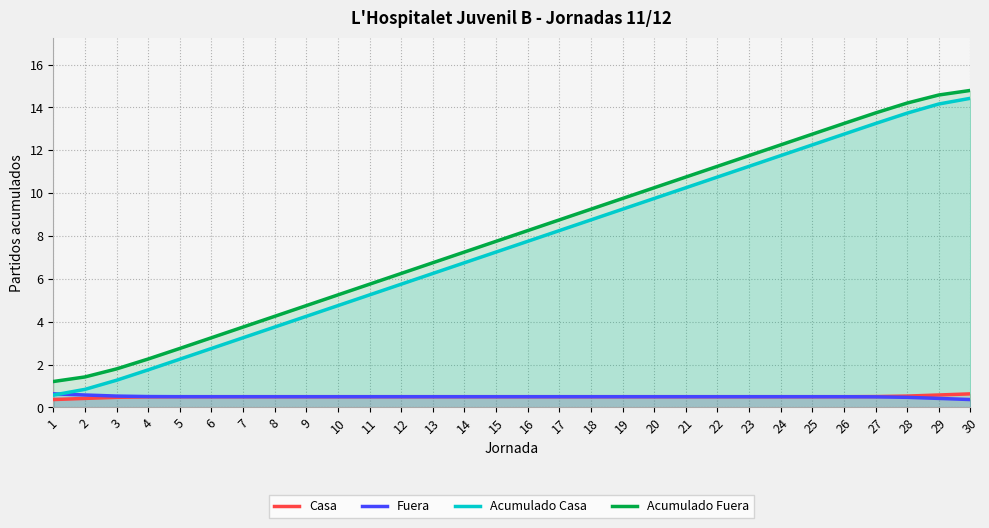

Does the chart have visible grid lines?

Yes